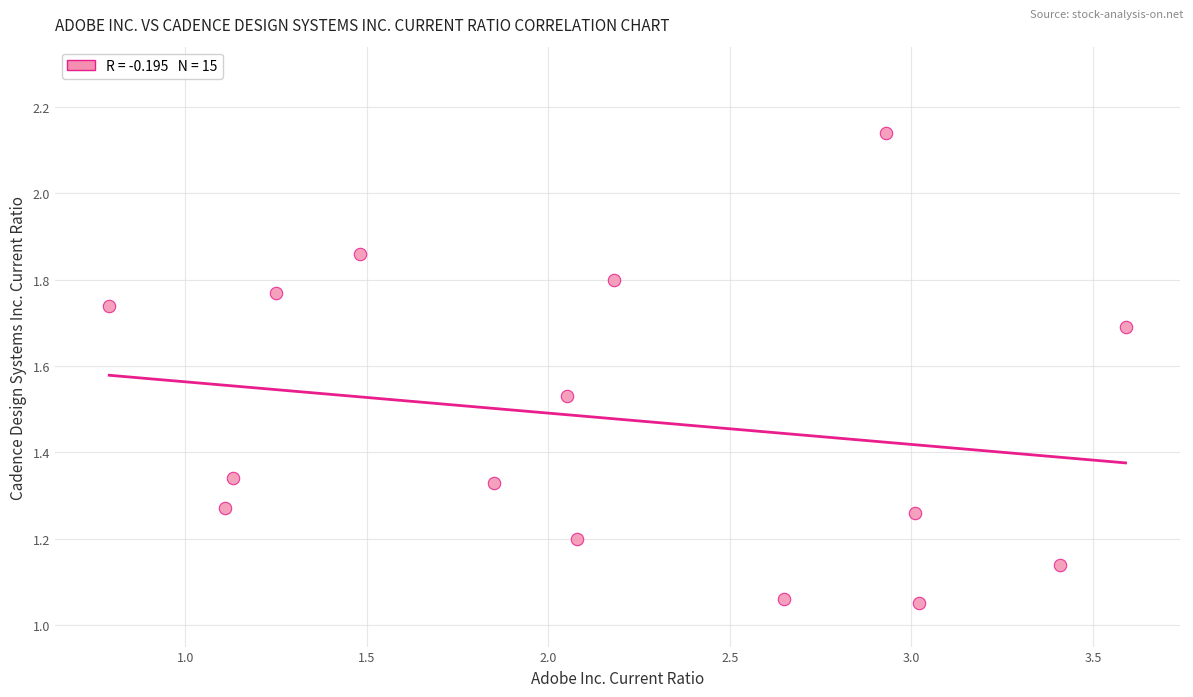

What is the range of X values (max minus min)?

2.8